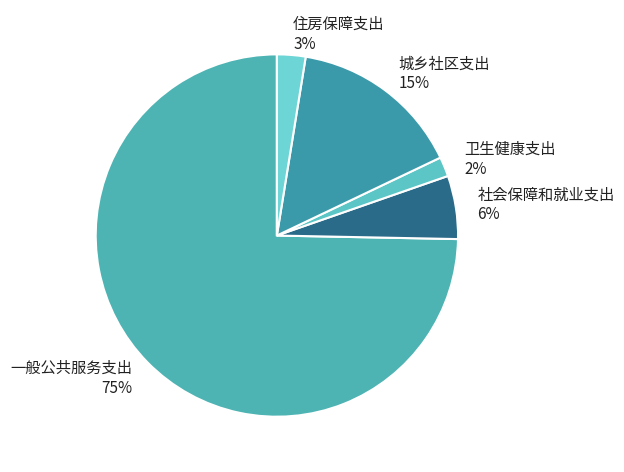

To the nearest percent, what is the combined percentage of 社会保障和就业支出 6% and 城乡社区支出 15%?

21%